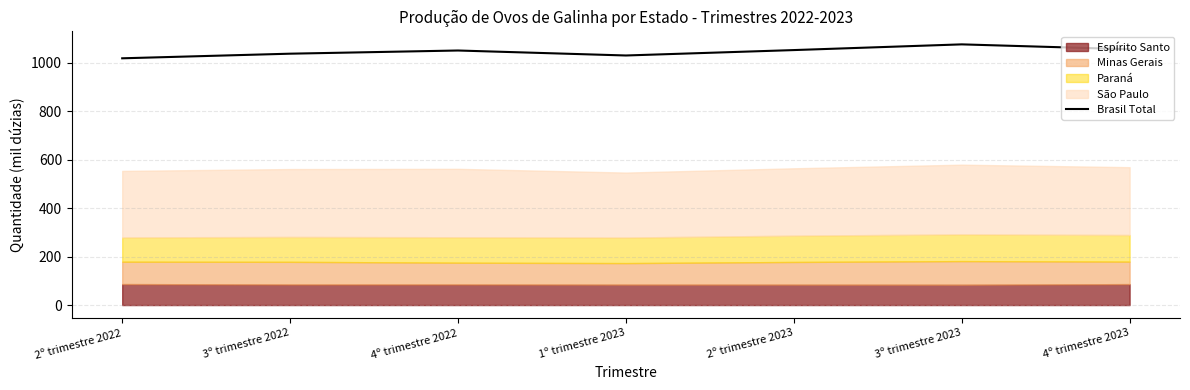

List the labels in order of value, smallest first.

2º trimestre 2022, 1º trimestre 2023, 3º trimestre 2022, 4º trimestre 2022, 2º trimestre 2023, 4º trimestre 2023, 3º trimestre 2023